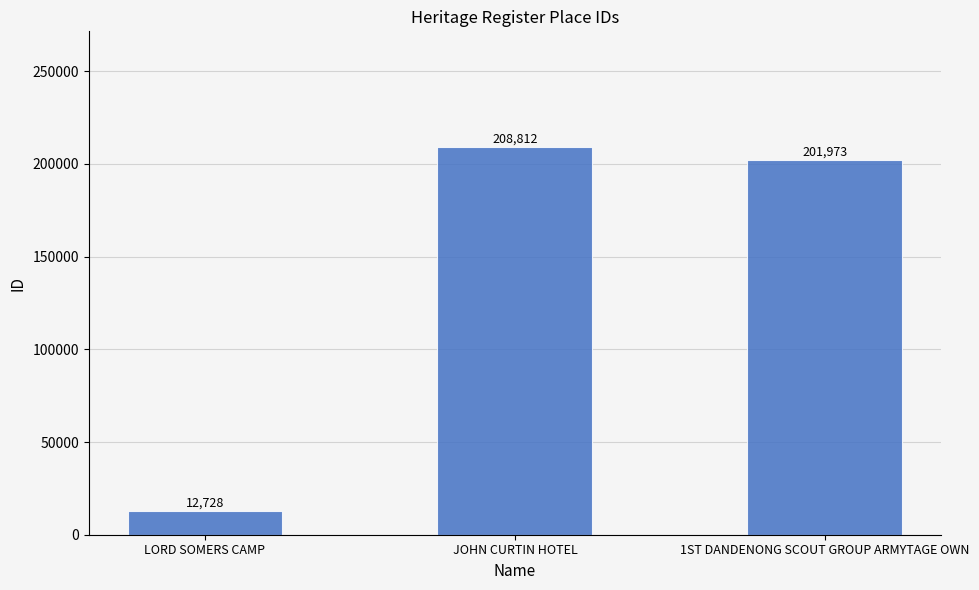

What is the value of the 2nd bar from the left?

208812